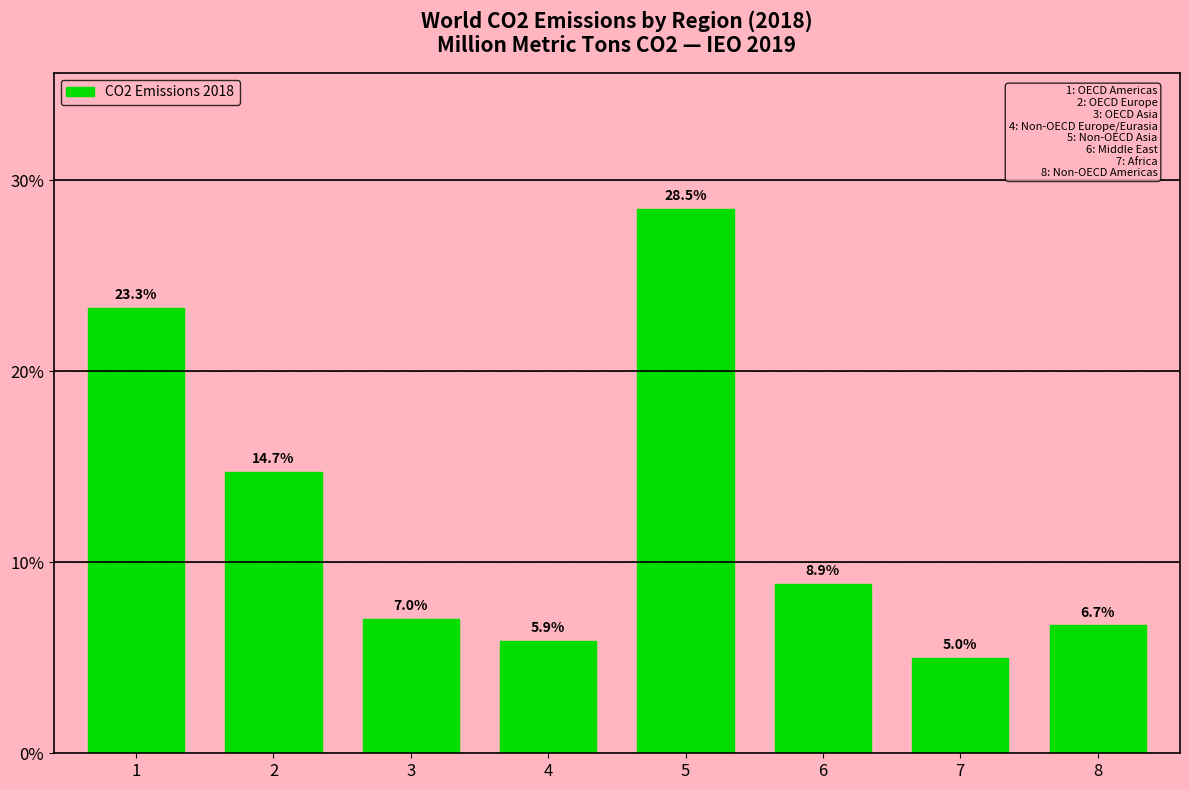

Reading left to right, list all the values displayed in this chart.

23.3	14.7	7.0	5.9	28.5	8.9	5.0	6.7